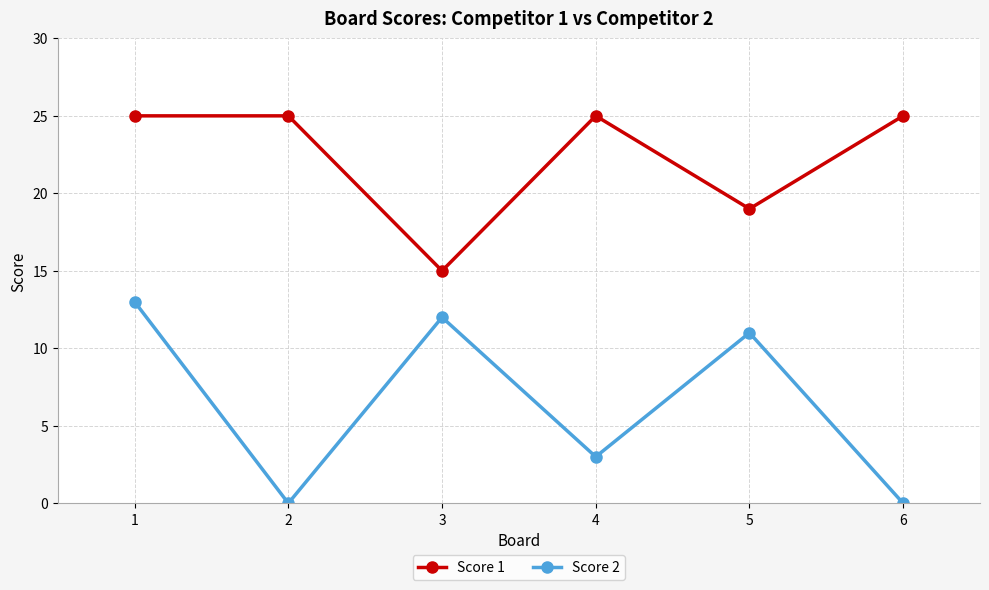

Is it true that Score 2 equals 11 at 5?

True